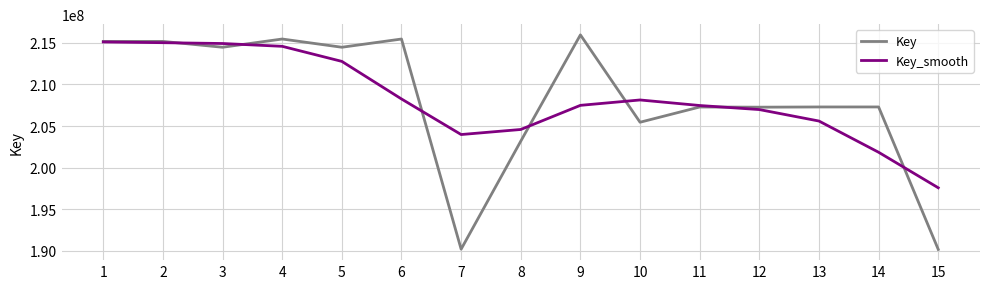

What is the sum of all Key_smooth values?

3124371592.0